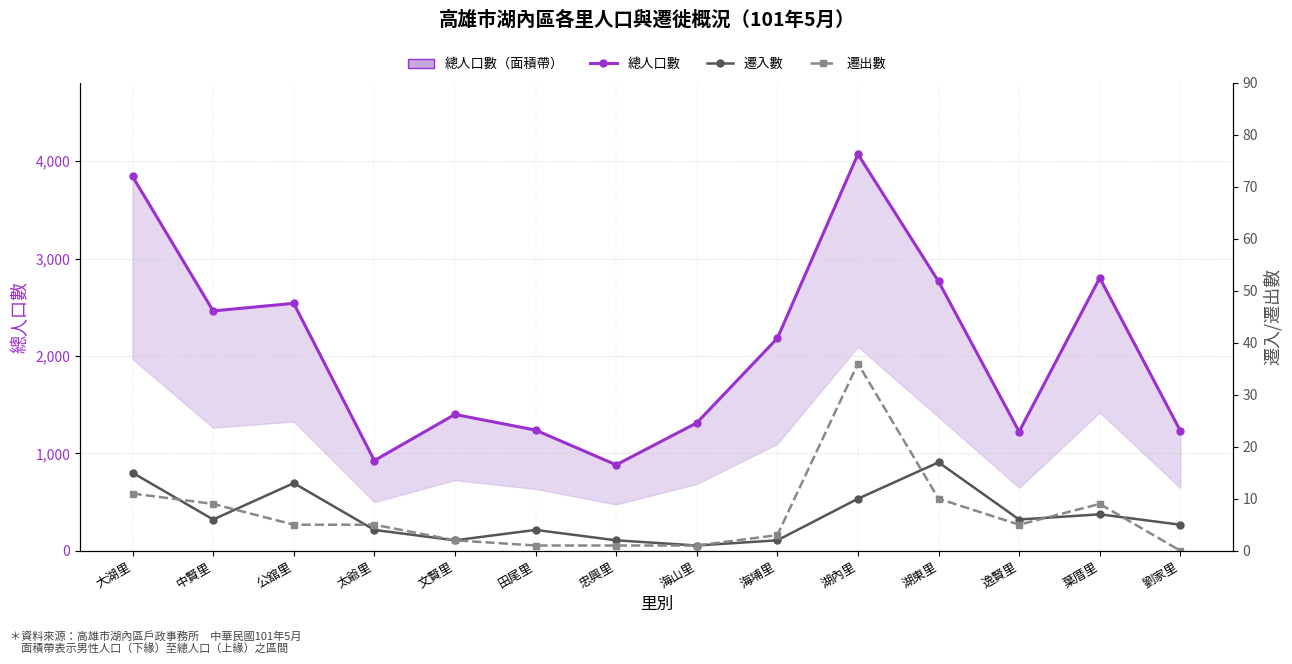

True or false: 遷入數 and 總人口數 intersect in this chart.

False